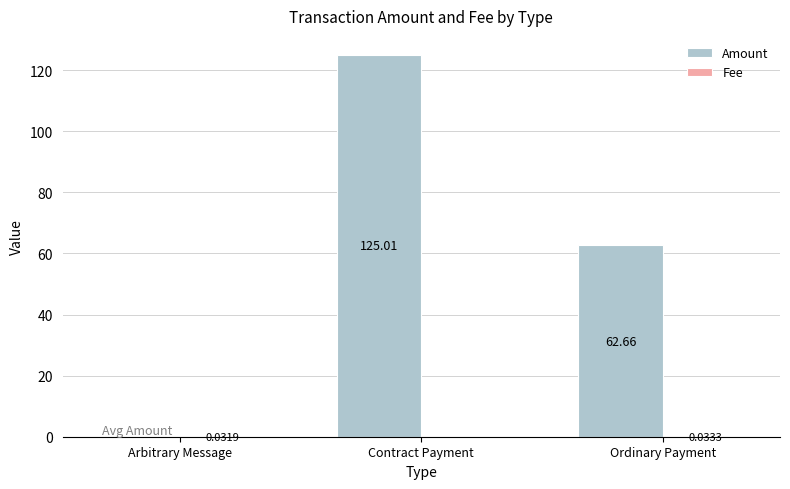

What is the total value across all series at Contract Payment?

125.0